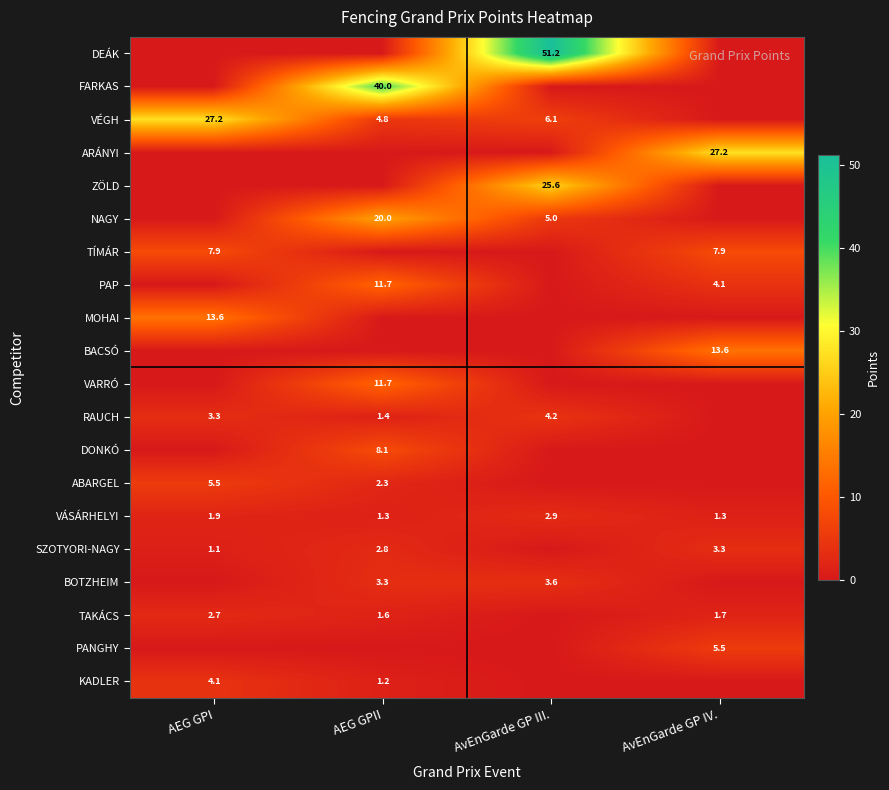

What is the difference between the SZOTYORI-NAGY values at AvEnGarde GP IV. and AEG GPII?

0.5